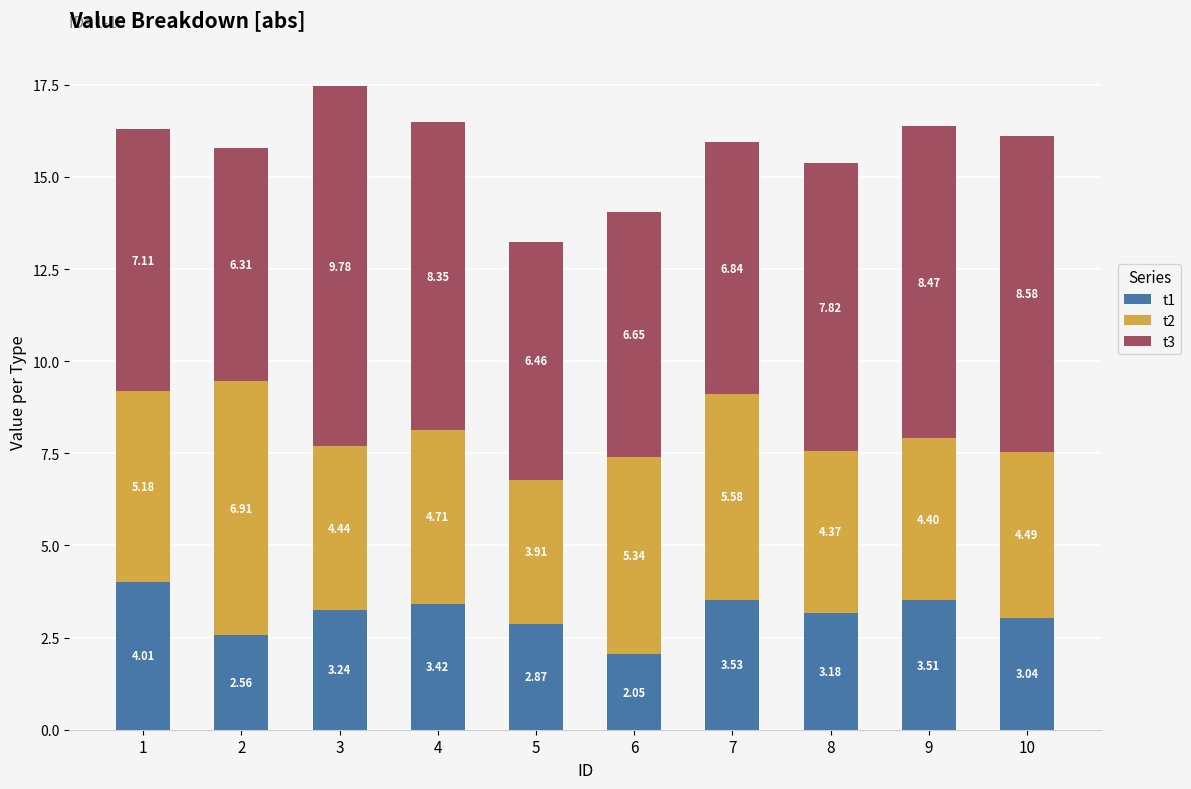

How many data points in t1 are less than 3?

3